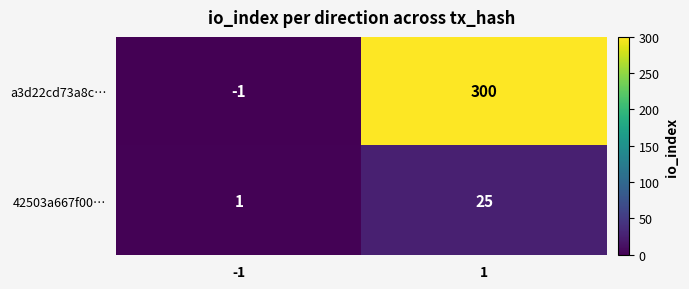

What is the sum of all a3d22cd73a8c… values?

299